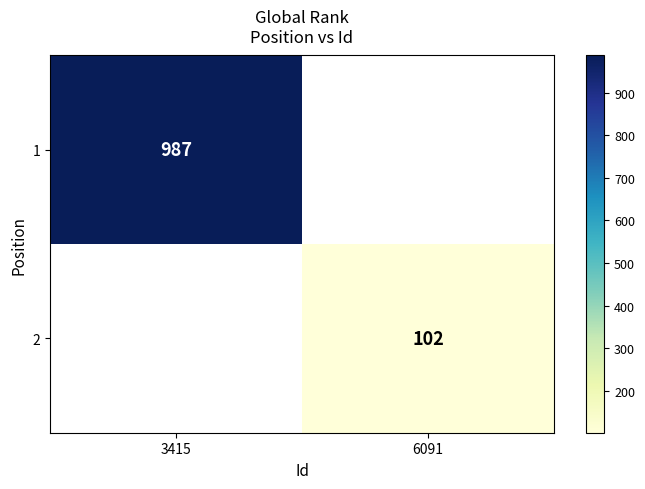

Is it true that 1 equals 987 at 3415?

True